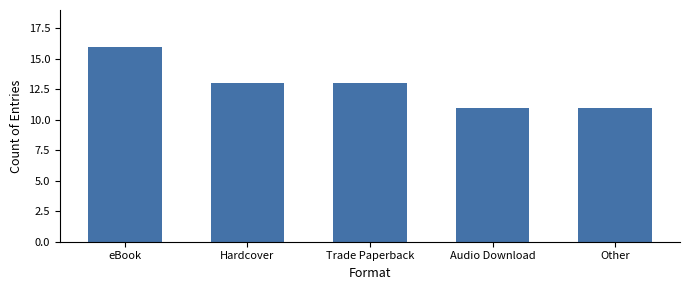

True or false: the data shows 4 at eBook.

False